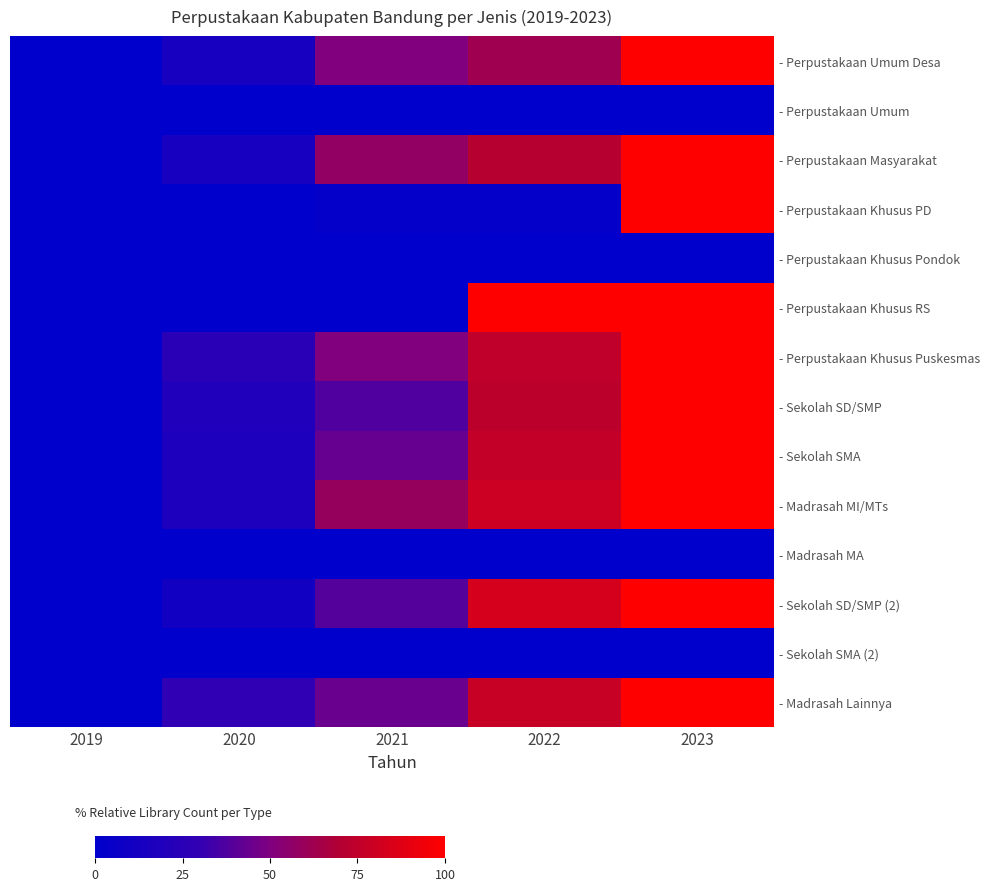

At which category is the sum across all series the highest?

2023